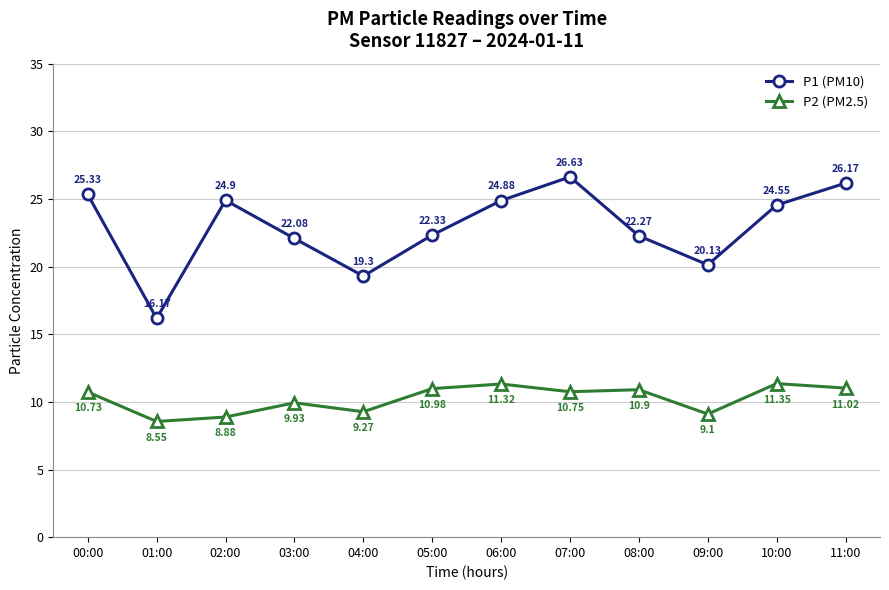

True or false: P2 (PM2.5) and P1 (PM10) intersect in this chart.

False